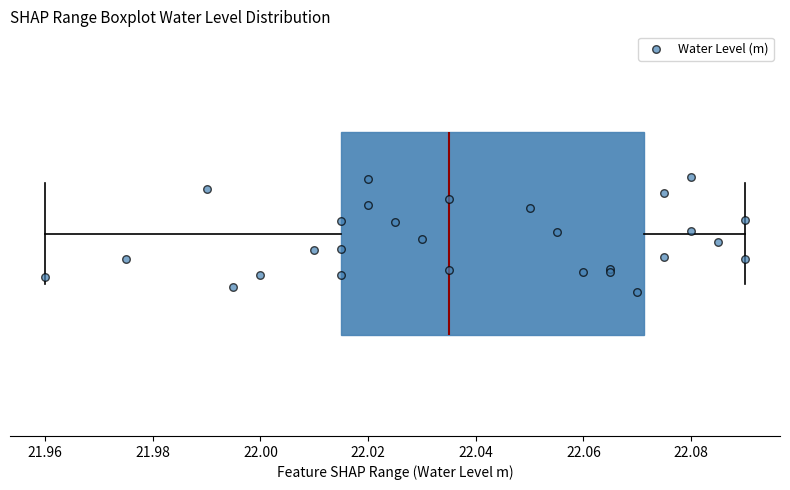

Read this box plot against the x-axis: the position of the median line, the range covered by the box, and the ends of both whiskers. The values are not printed on the chart, so give them approximately, as read against the axis.

median 22.036, box 22.016 to 22.072, whiskers 21.960 to 22.090